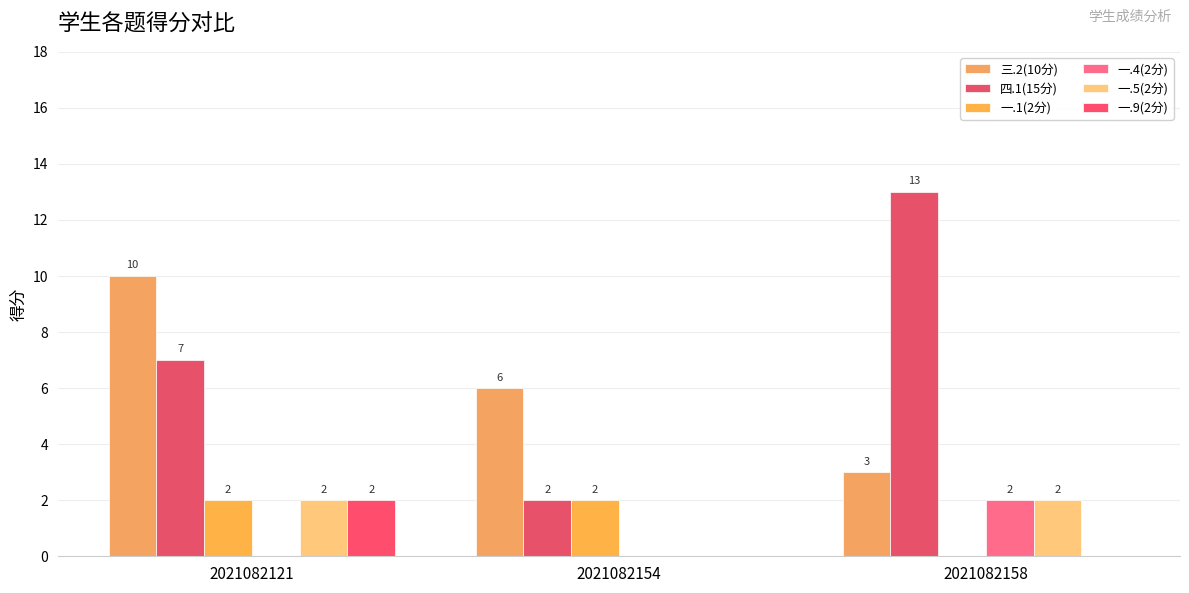

Does the chart contain stacked bars?

No